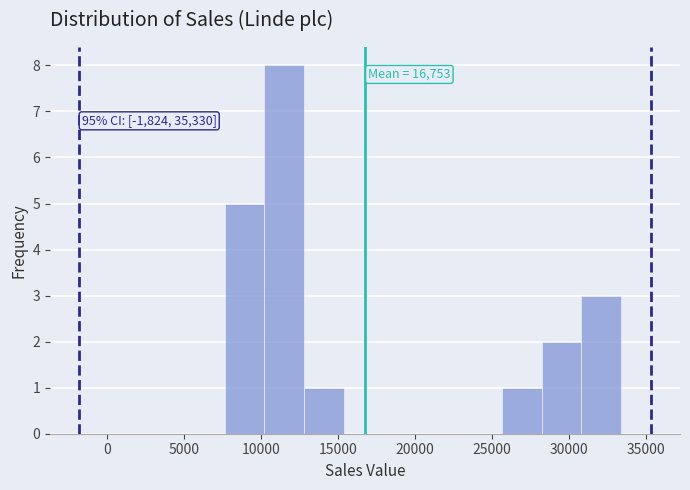

Which range on the x-axis has the tallest bar?

10000 to 13000